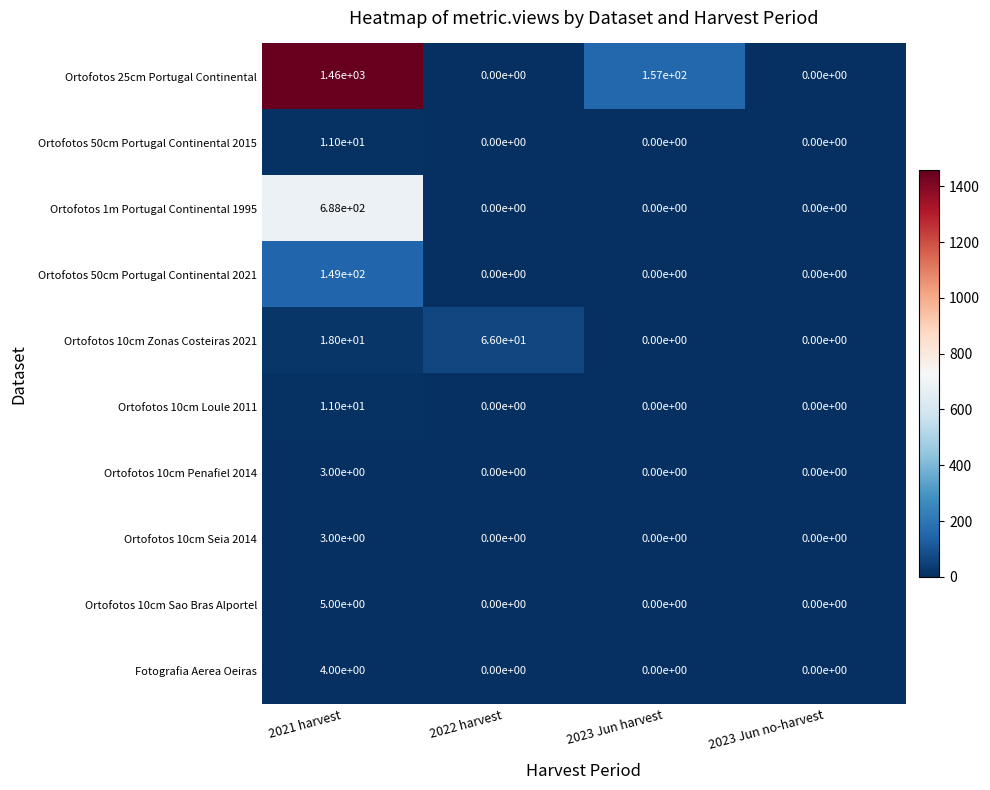

At how many categories does at least one series exceed 163?

1